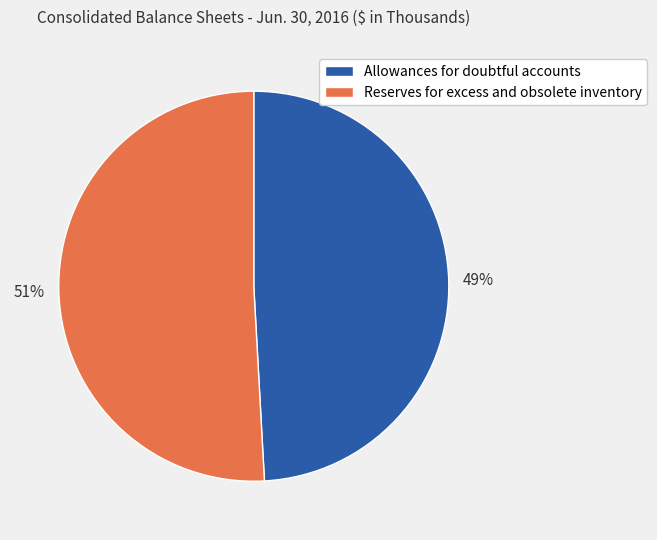

Count the number of slices in the pie.

2